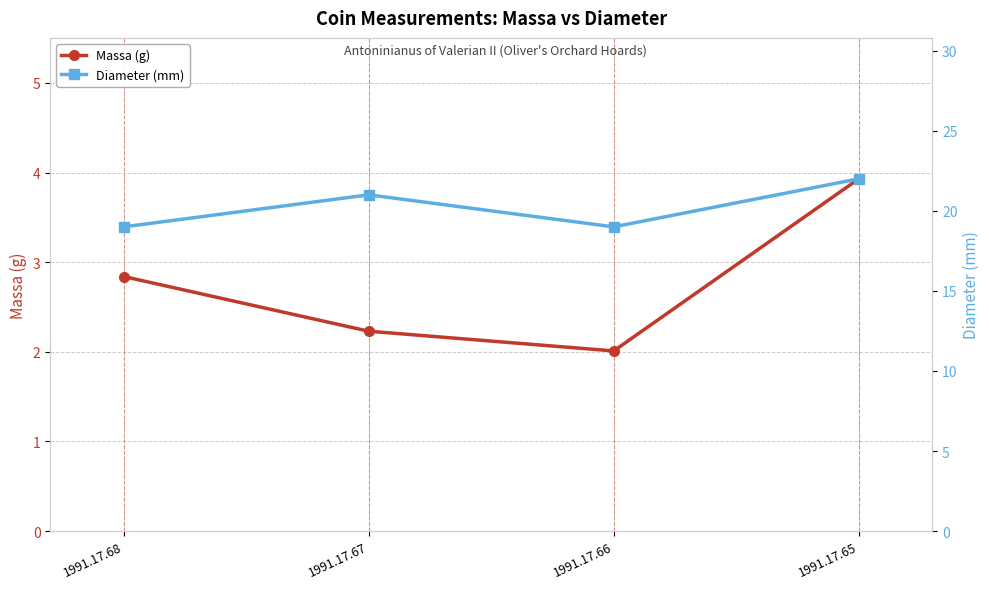

Is this an area chart (filled region under the line)?

No